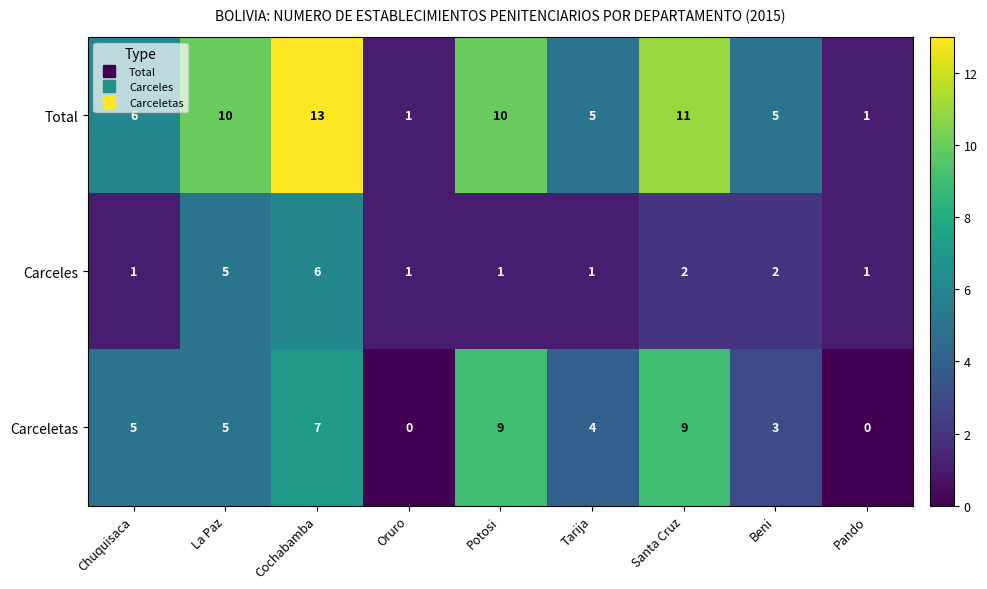

Reading left to right, extract all data points from this chart.

Total: Chuquisaca=6	La Paz=10	Cochabamba=13	Oruro=1	Potosi=10	Tarija=5	Santa Cruz=11	Beni=5	Pando=1
Carceles: Chuquisaca=1	La Paz=5	Cochabamba=6	Oruro=1	Potosi=1	Tarija=1	Santa Cruz=2	Beni=2	Pando=1
Carceletas: Chuquisaca=5	La Paz=5	Cochabamba=7	Oruro=0	Potosi=9	Tarija=4	Santa Cruz=9	Beni=3	Pando=0